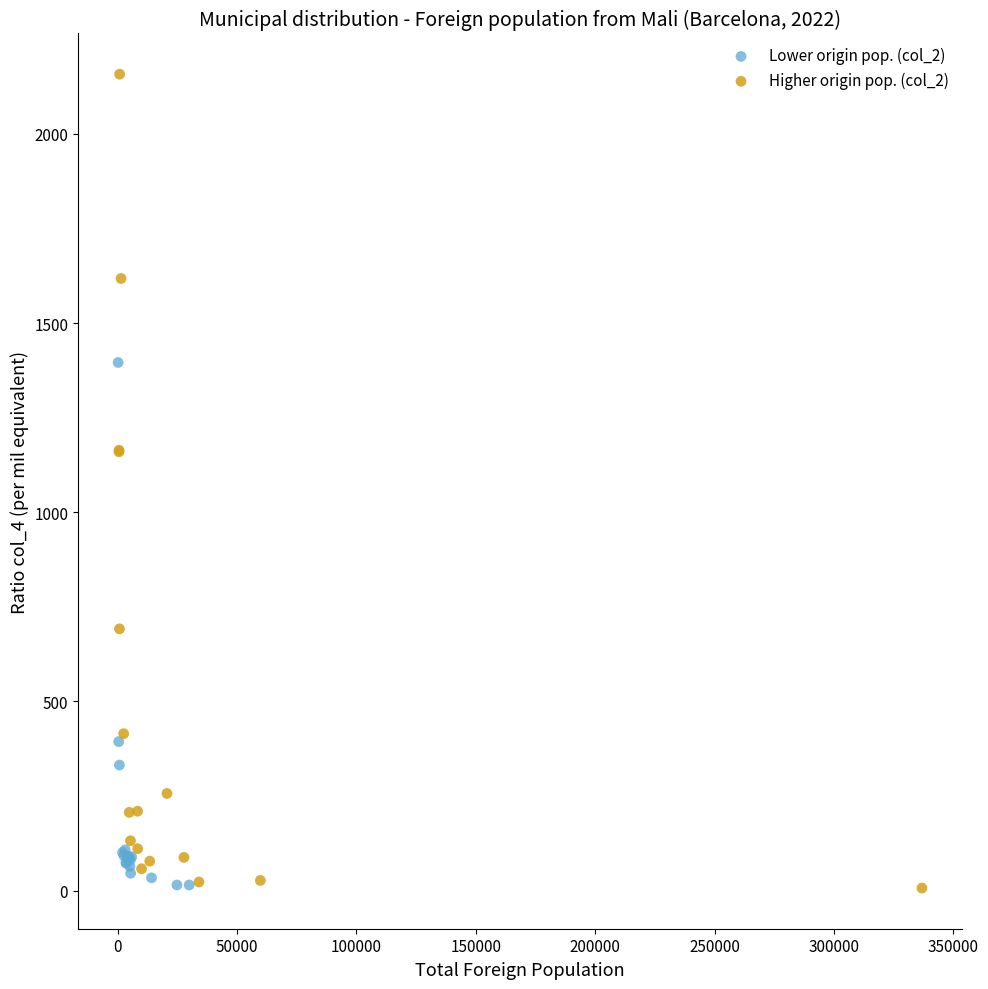

Which series contains the highest Y value?

Higher origin pop. (col_2)